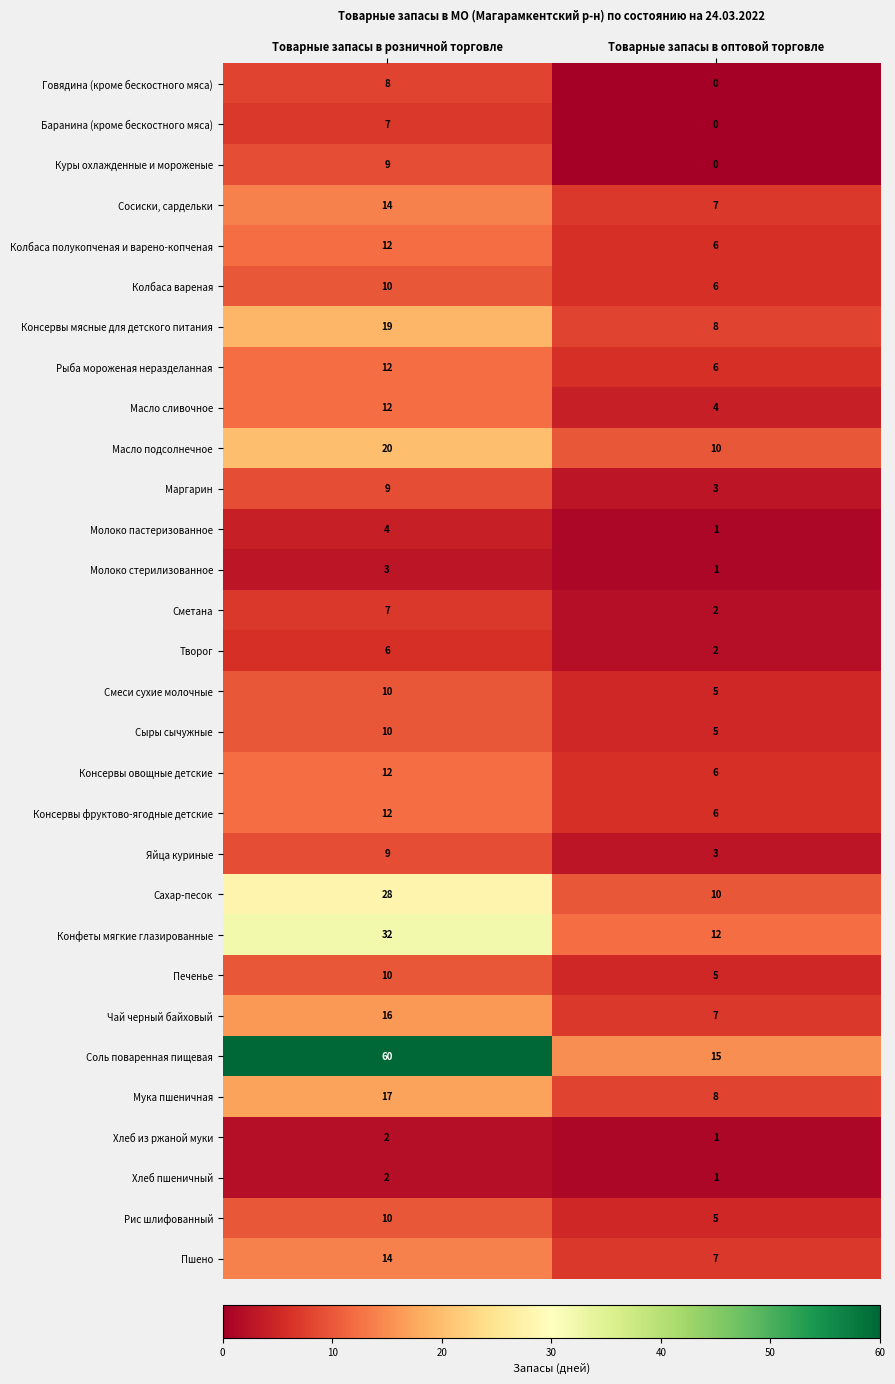

What is the spread (max minus min) of values at Товарные запасы в оптовой торговле?

15